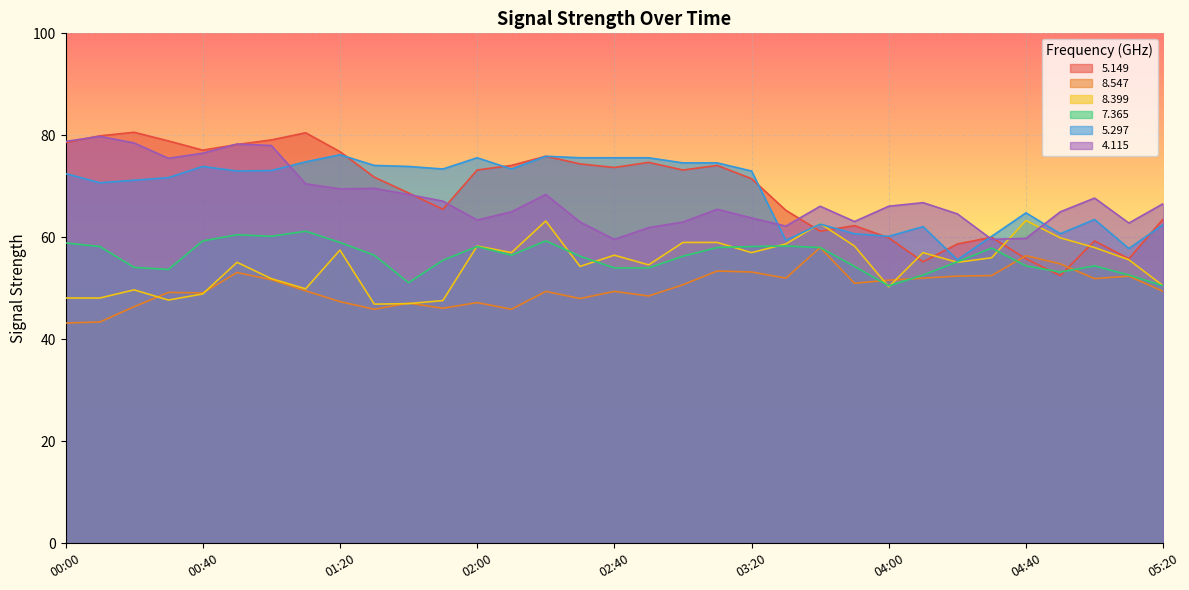

At which label does   4.115 first exceed 66?

00:00